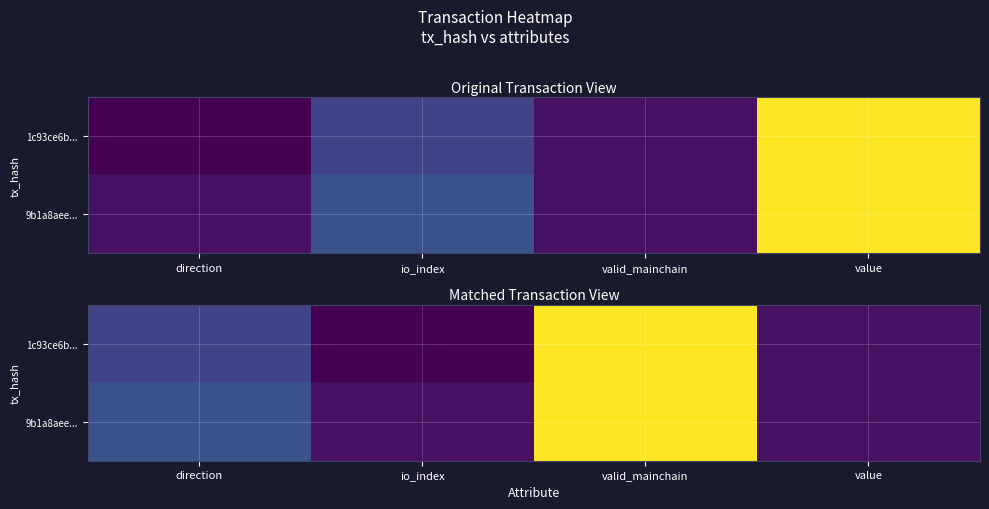

At how many categories does at least one series exceed 32?

1